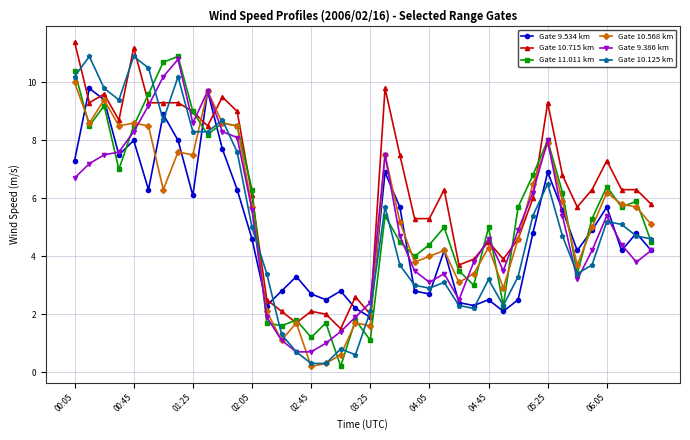

What is the highest value of the Gate 10.568 km series?

10.0